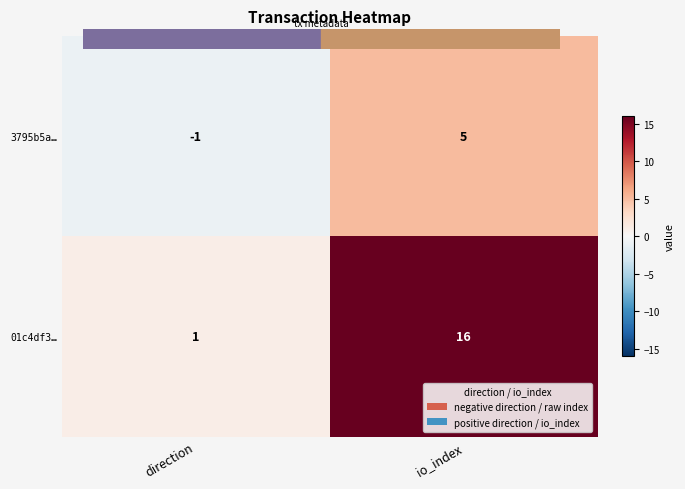

What is the maximum value shown in the chart?

16